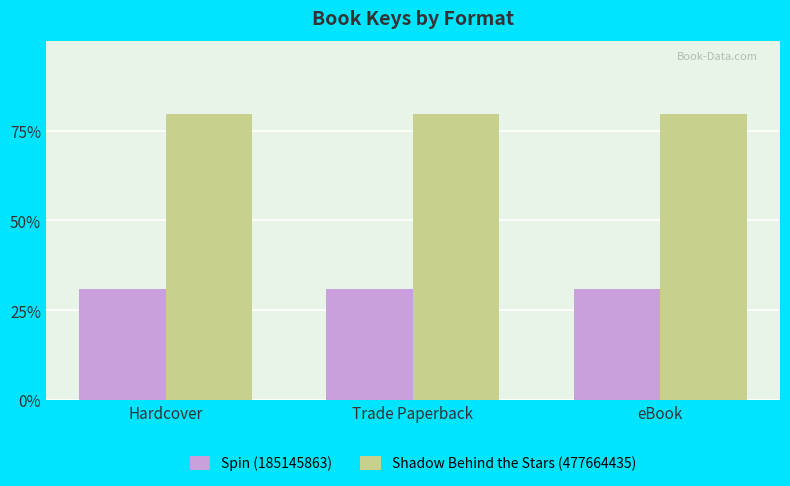

What are all the series names shown in the legend?

Spin (185145863), Shadow Behind the Stars (477664435)